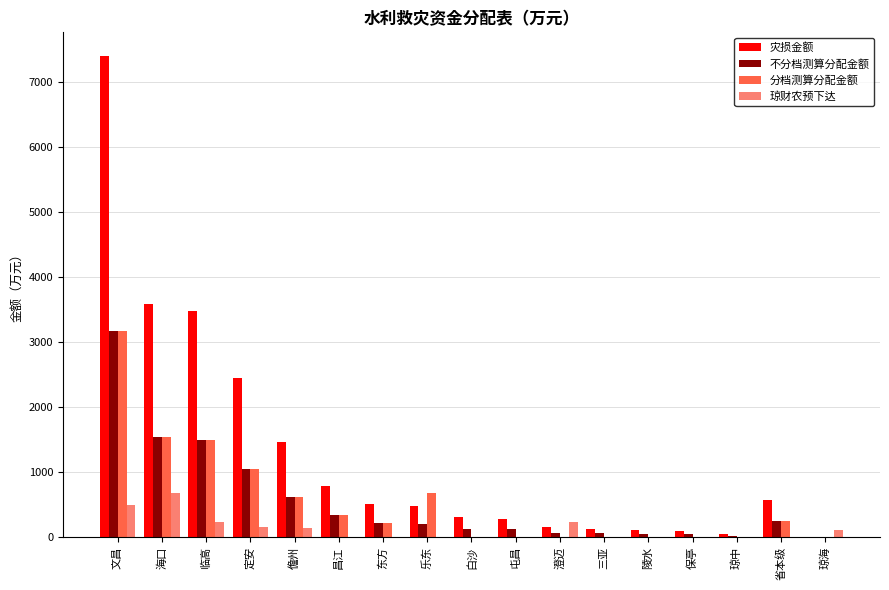

What is the maximum value shown in the chart?

7388.5